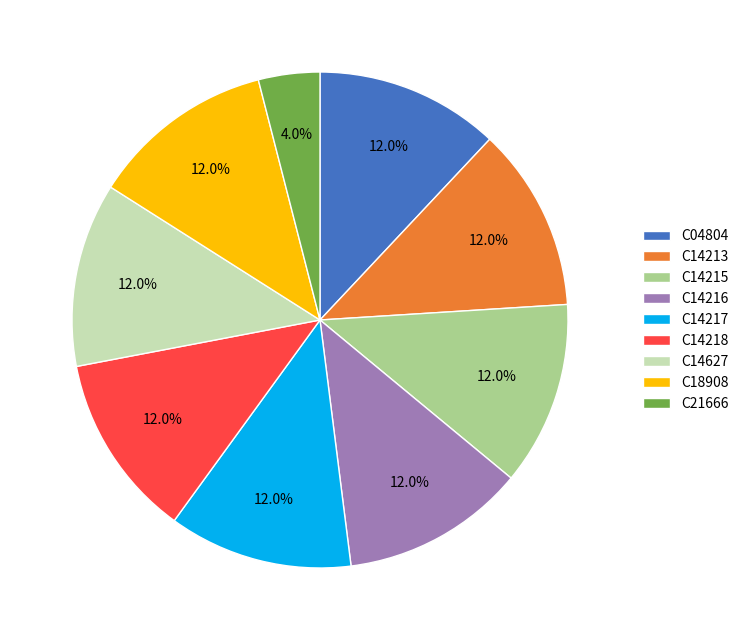

Which category has the smallest portion of the pie?

C21666